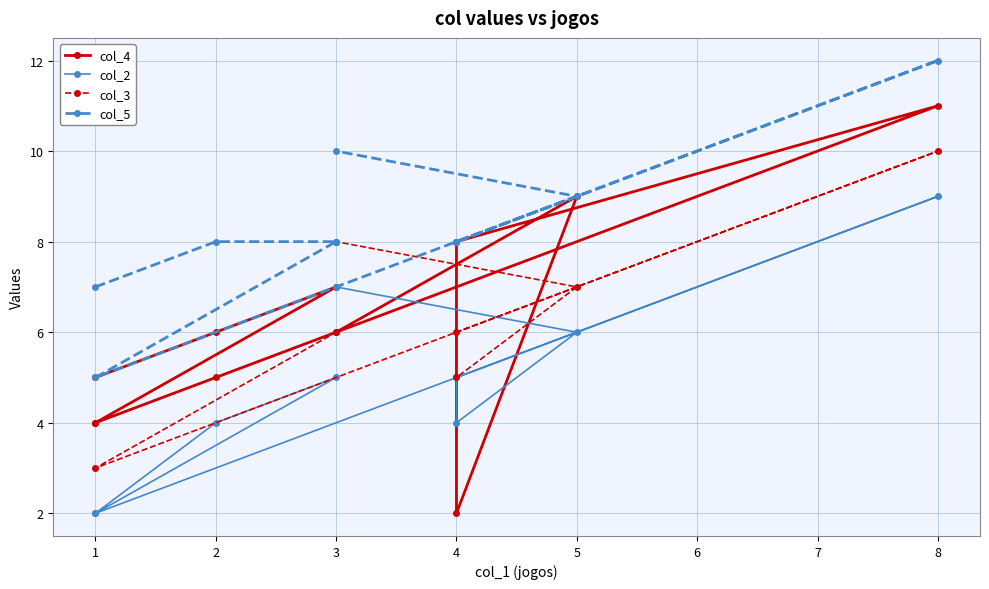

What are all the series names shown in the legend?

col_4, col_2, col_3, col_5